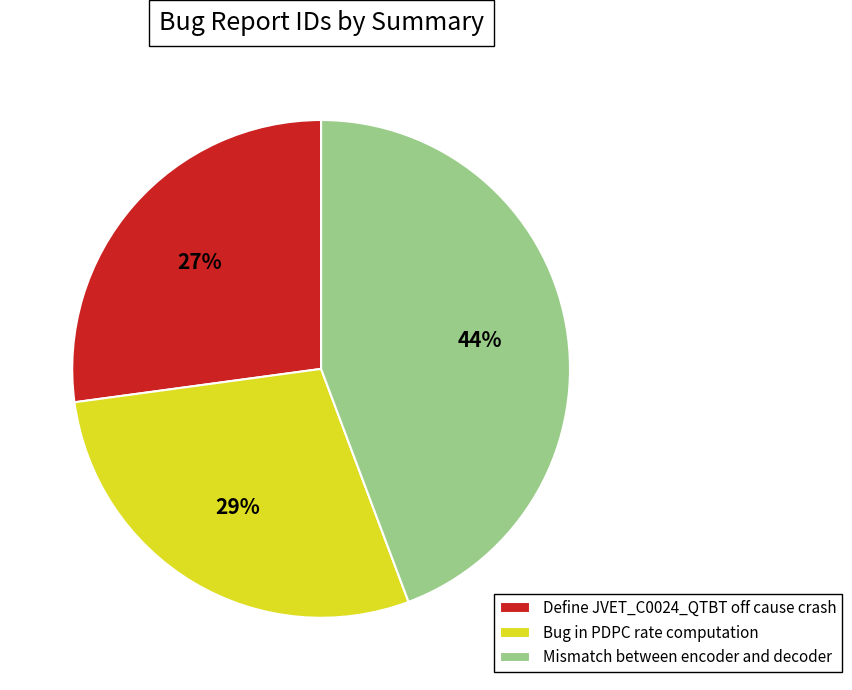

Is it true that Define JVET_C0024_QTBT off cause crash is 27% of the pie?

True